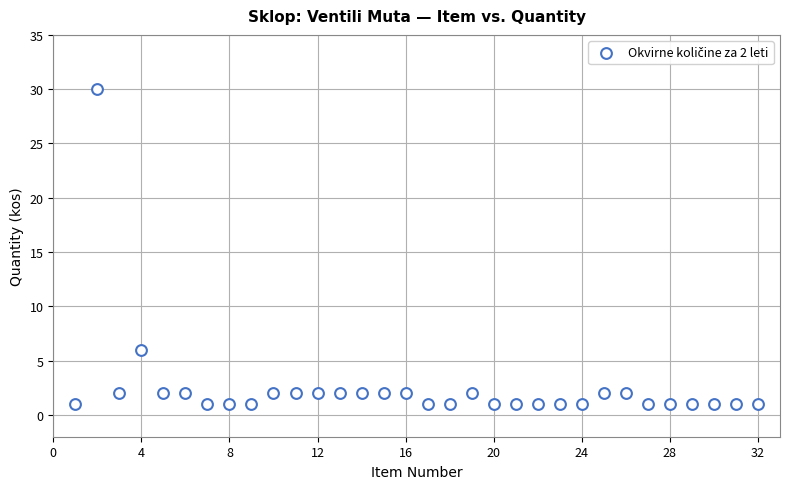

What is the range of Y values (max minus min)?

29